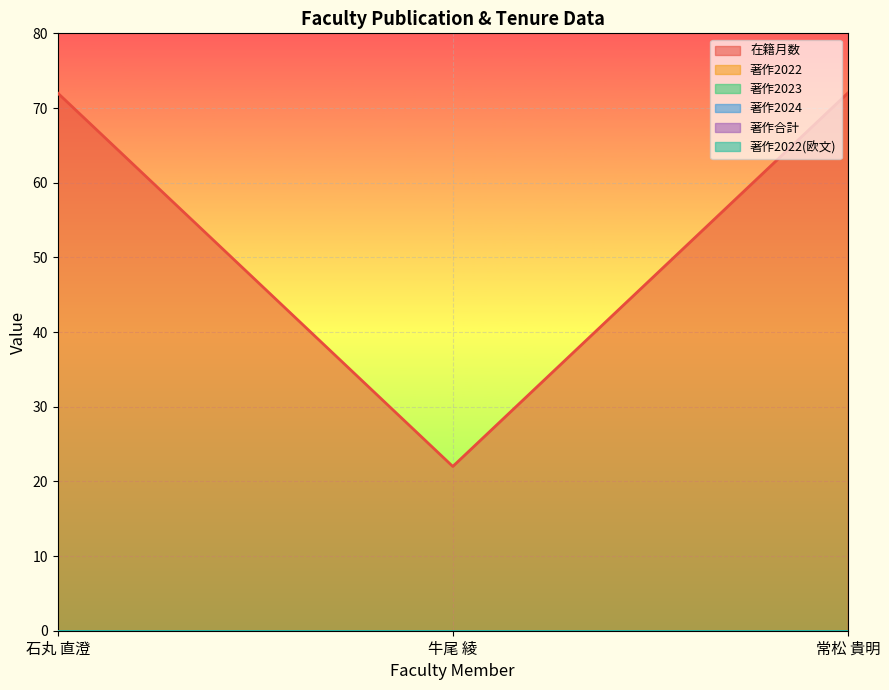

How many lines are shown in the chart?

6